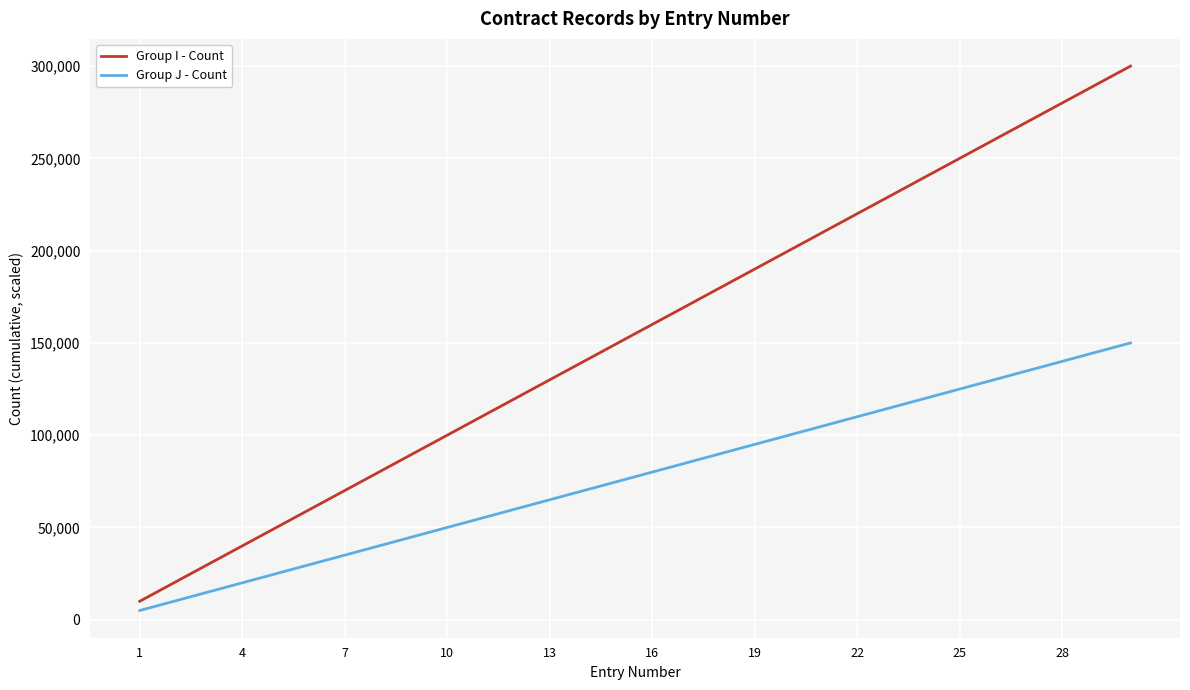

List the series in order of their overall mean, lowest first.

Group J - Count, Group I - Count